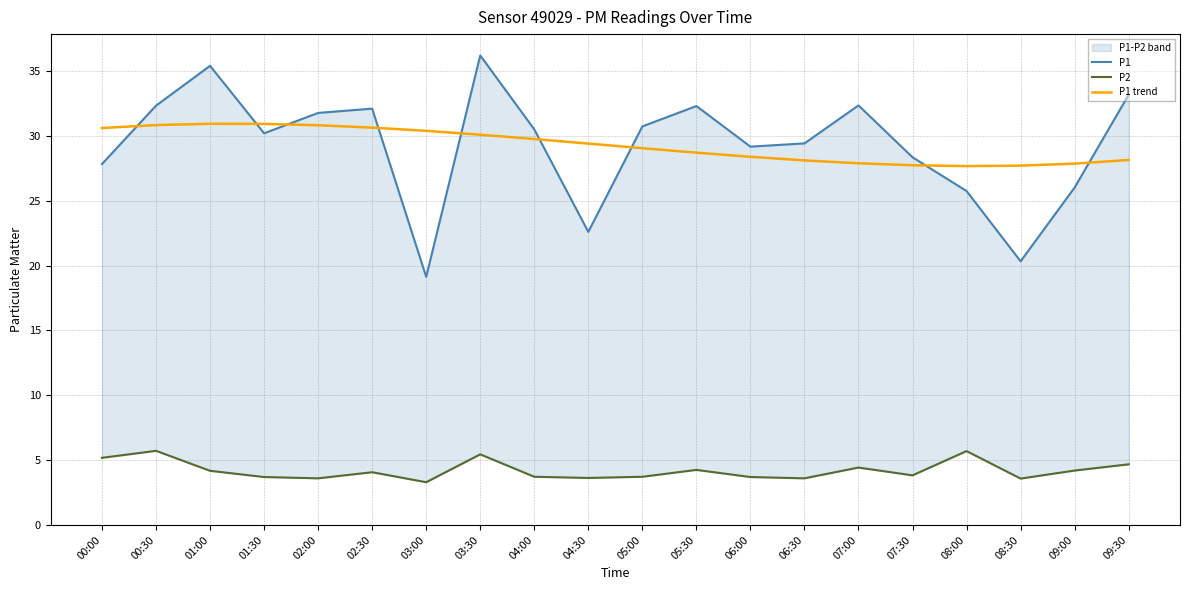

True or false: P2 has a value of 3.5 at 00:00.

False